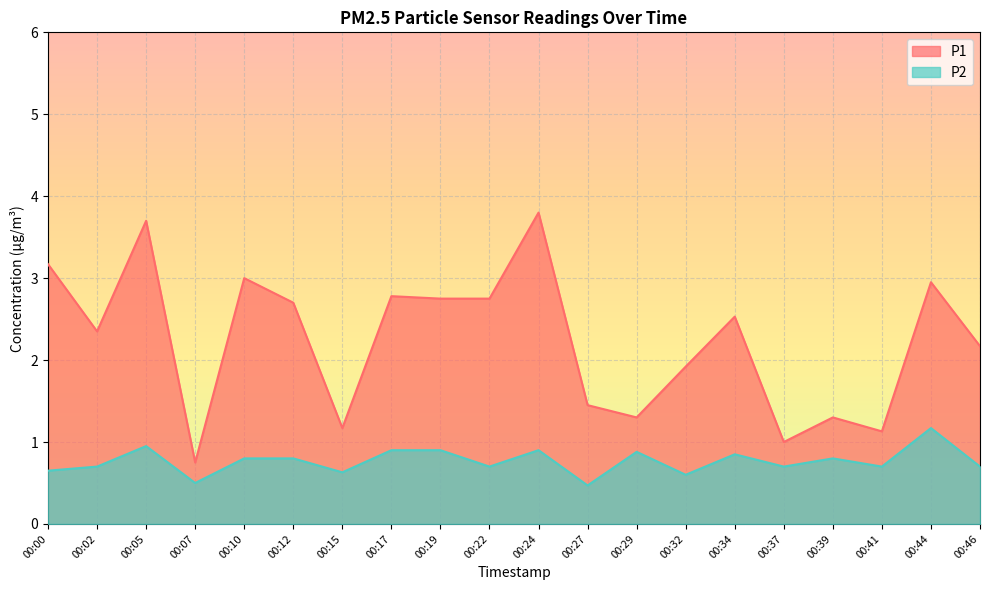

At 00:41, list the series in order from smallest to largest.

P2, P1